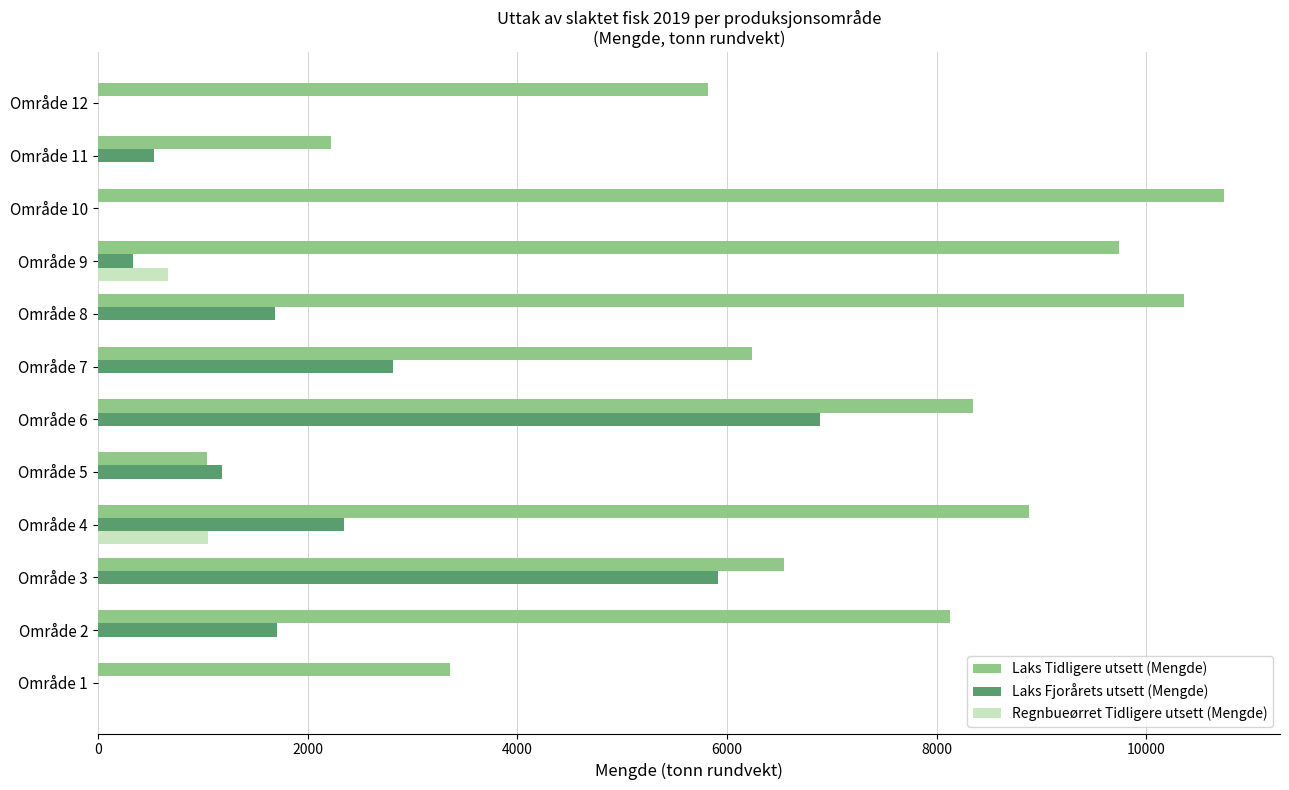

What is the highest value of the Laks Tidligere utsett (Mengde) series?

10739.5